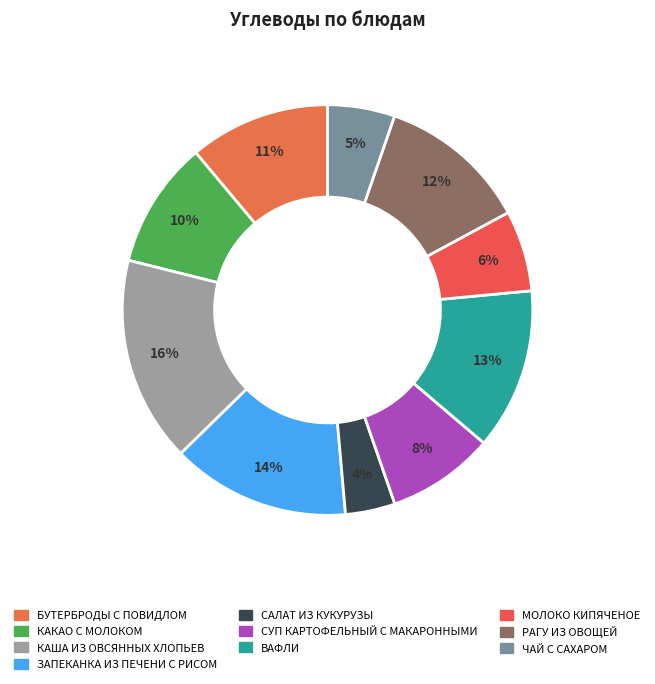

True or false: БУТЕРБРОДЫ С ПОВИДЛОМ accounts for 26% of the total.

False